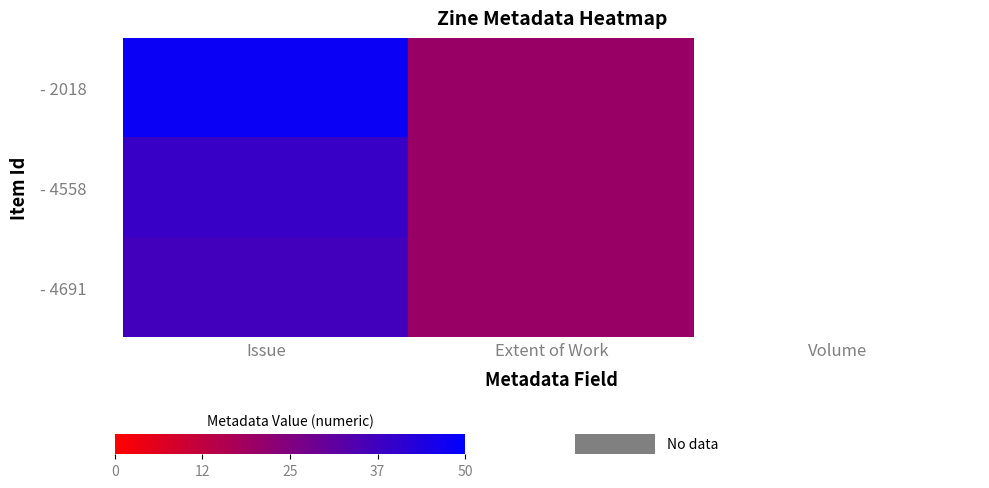

The - 4691 series shows 65.6 at Issue. True or false?

False